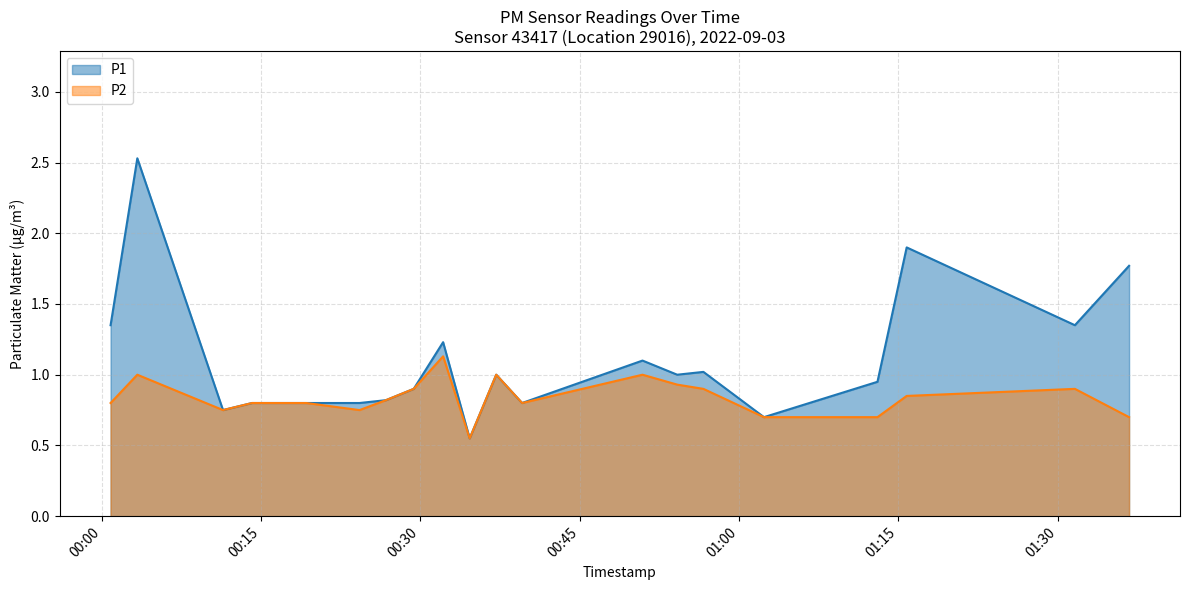

List the series in order of their overall mean, lowest first.

P2, P1